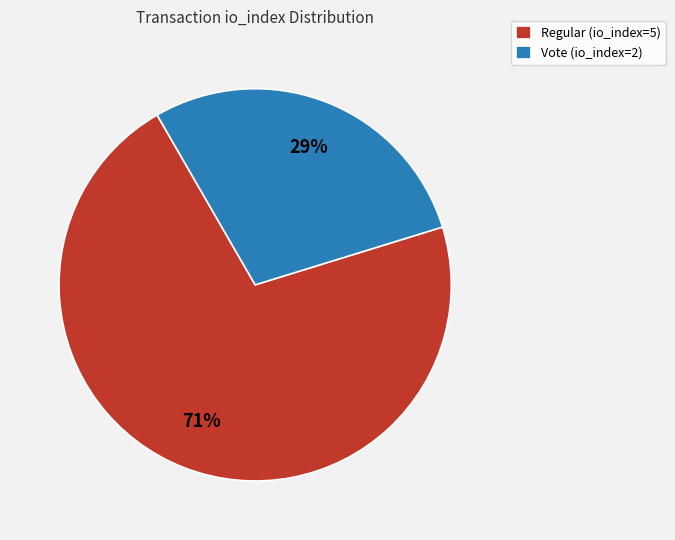

To the nearest percent, what percentage of the pie is Vote (io_index=2)?

29%